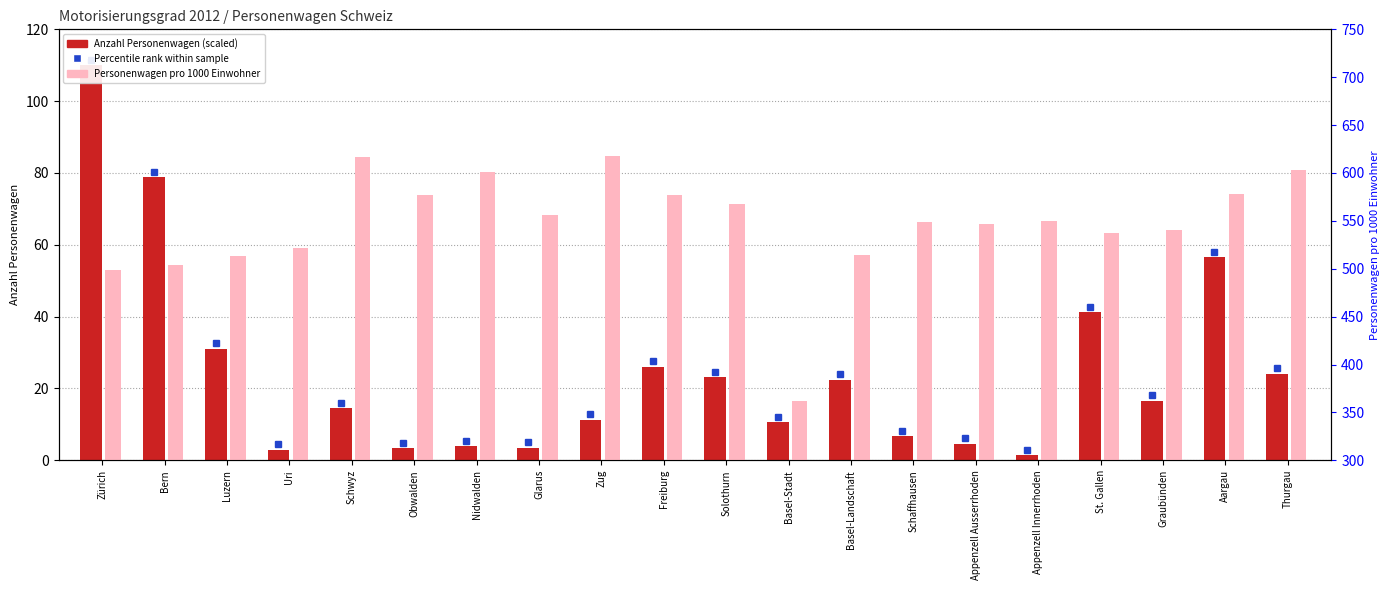

Is the value of Personenwagen pro 1000 Einwohner at Uri greater than the value of Anzahl Personenwagen (scaled) at Luzern?

Yes